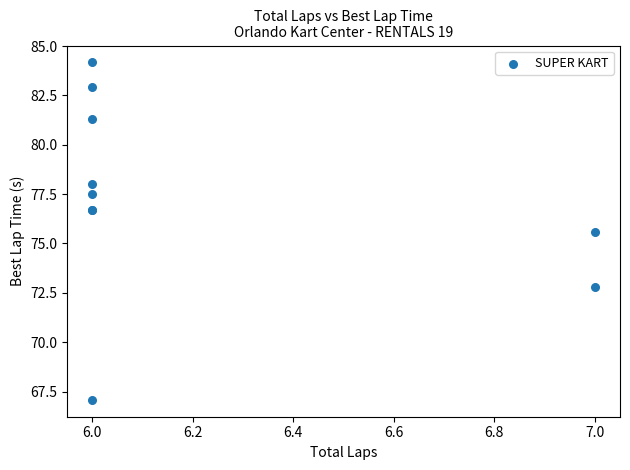

What Y value in the scatter plot is closest to 75?

75.6